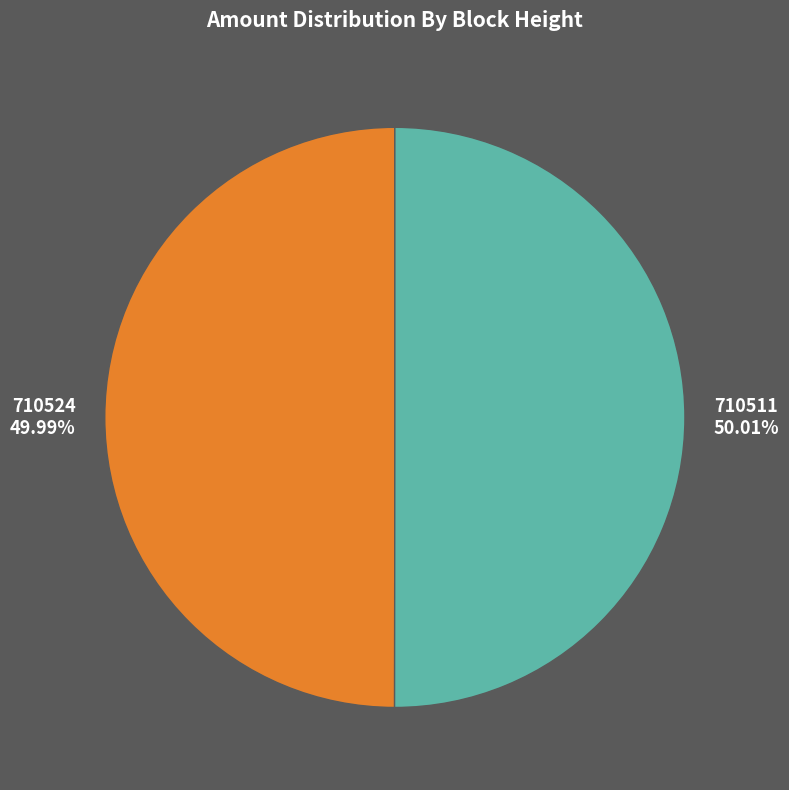

Approximately how many times larger is the value at 710524 compared to 710511?

1.0